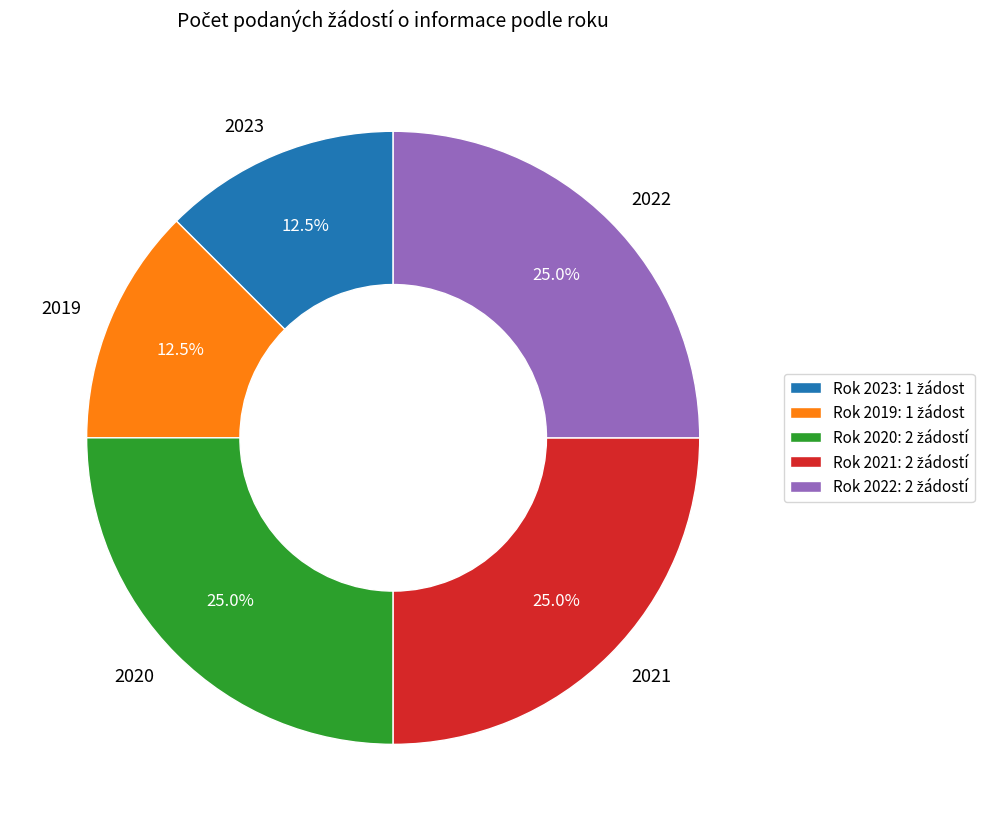

Approximately how many times larger is the value at 2022 compared to 2019?

2.0